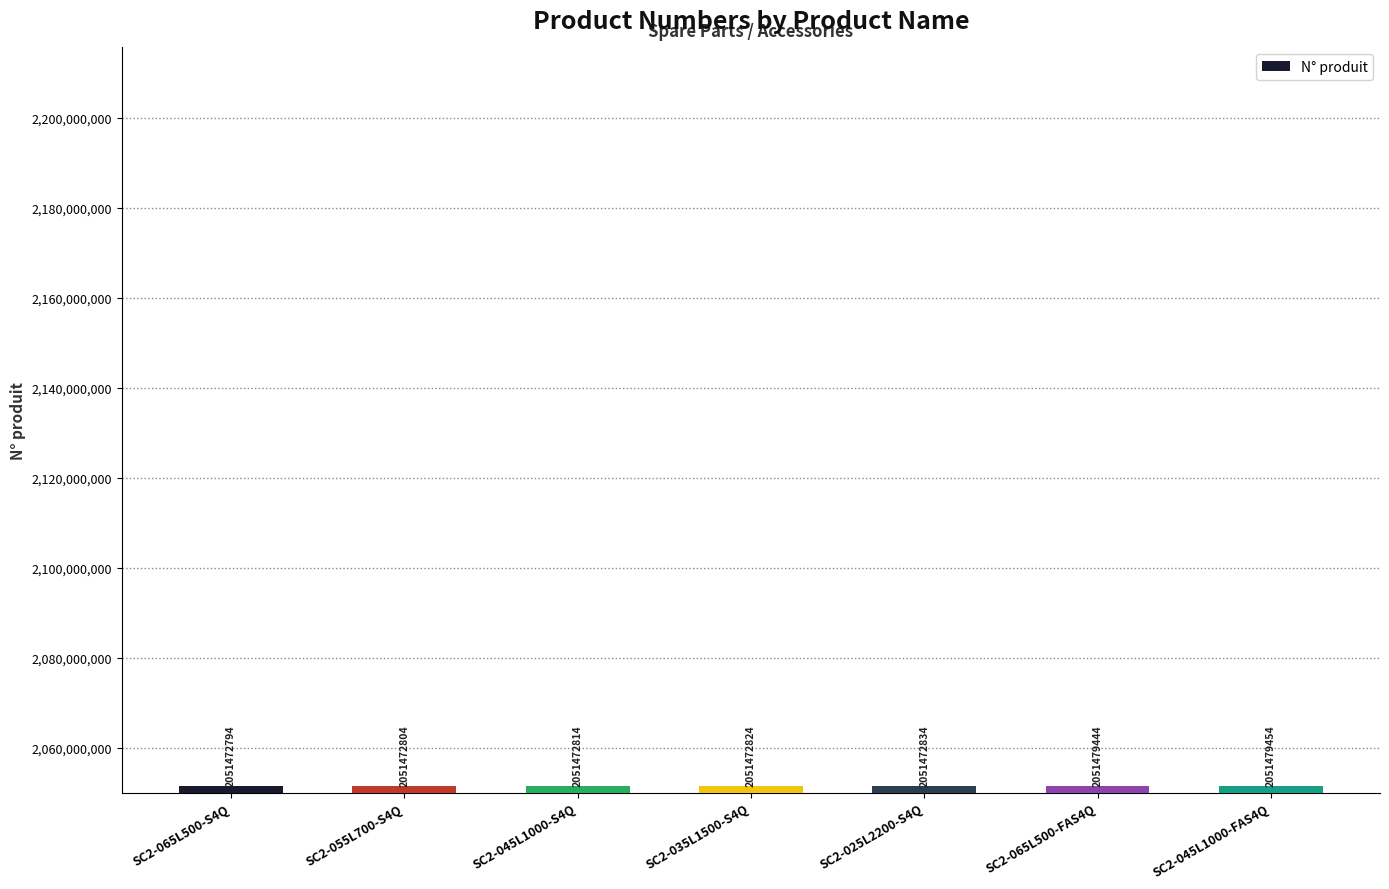

Are the bars grouped side by side (vs. stacked)?

No